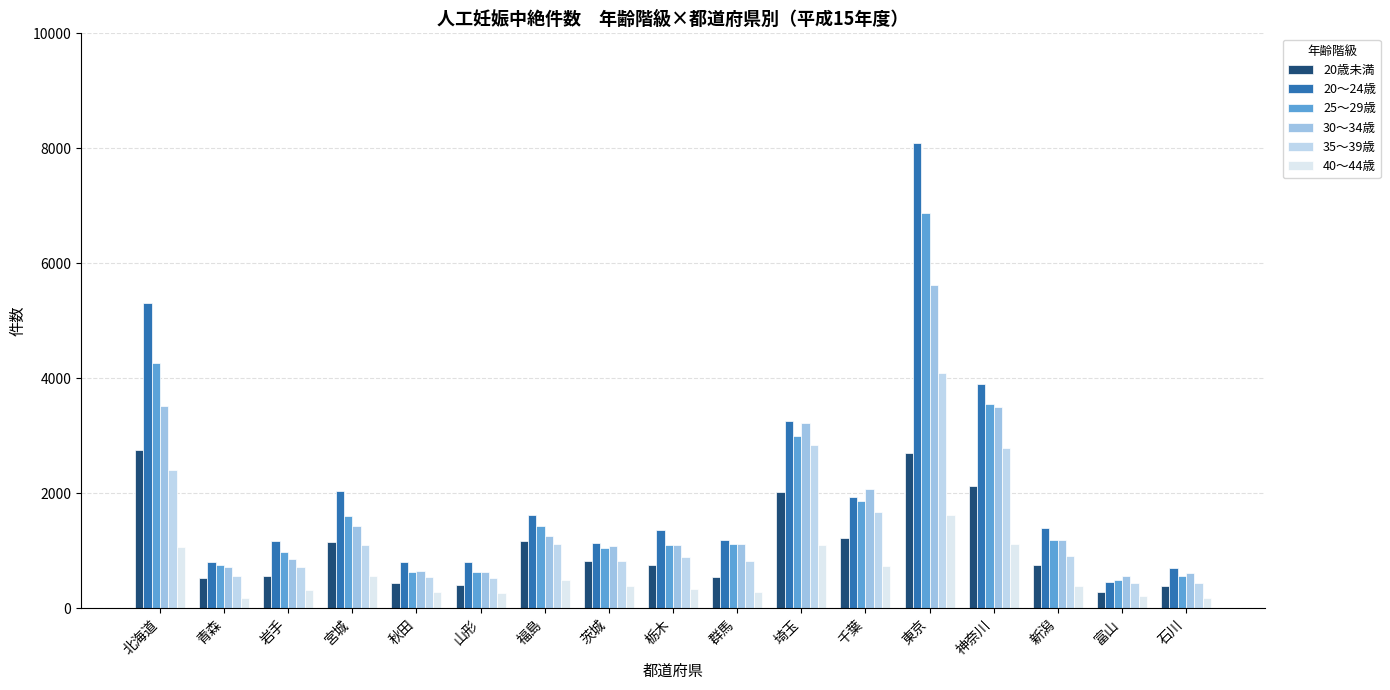

What is the difference between the highest and lowest values at 岩手?

852